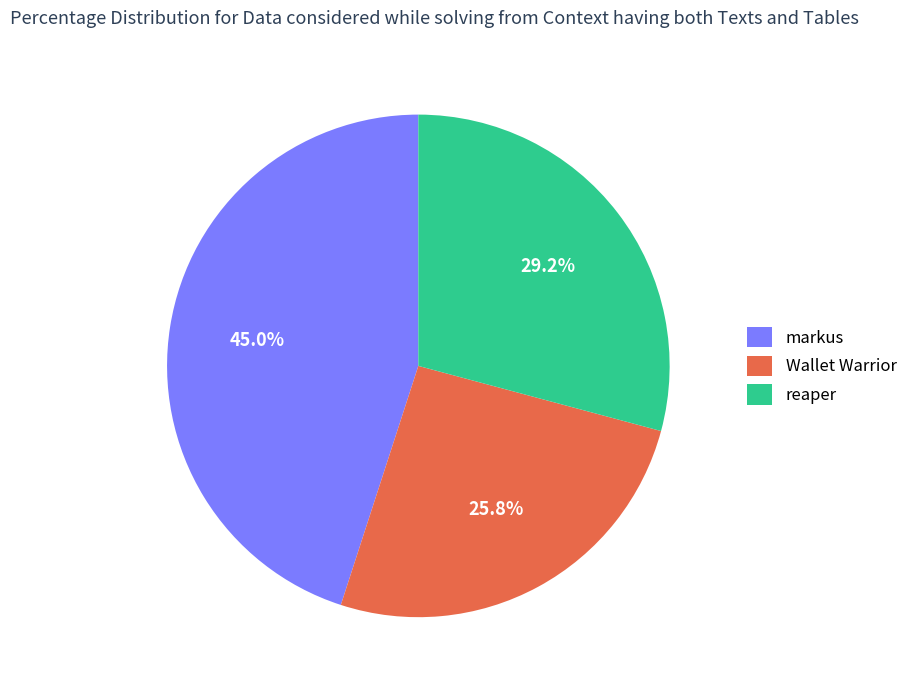

True or false: markus accounts for 45% of the total.

True